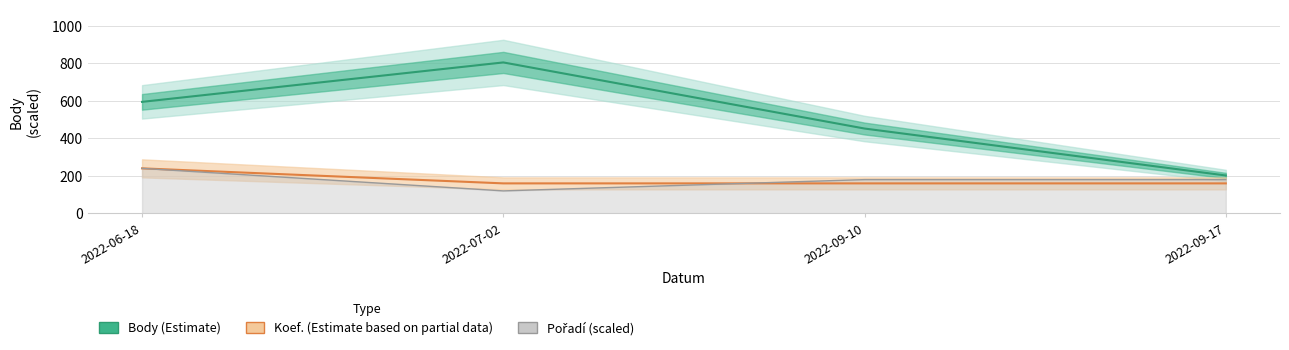

Which series ends up on top after the final intersection of Koef. (×80) and Pořadí (×60)?

Pořadí (×60)